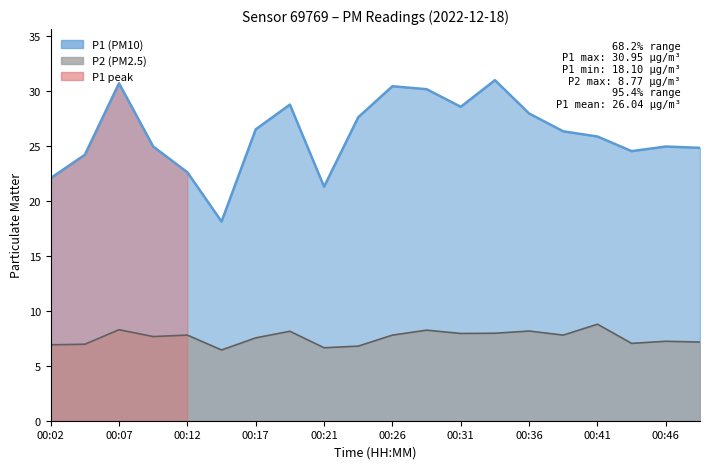

Rank the categories by P2 value from lowest to highest.

00:14, 00:21, 00:24, 00:02, 00:04, 00:44, 00:49, 00:46, 00:17, 00:09, 00:12, 00:26, 00:39, 00:31, 00:34, 00:19, 00:36, 00:29, 00:07, 00:41